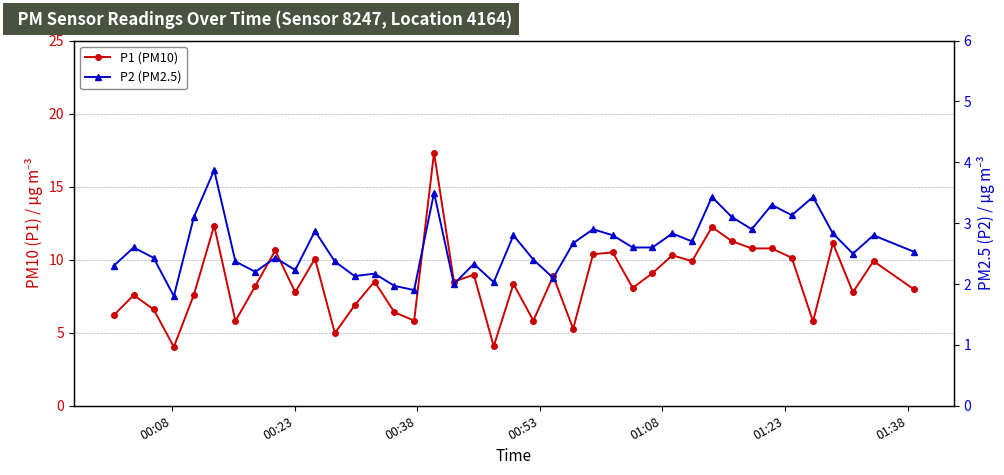

How many series are shown in this chart?

2